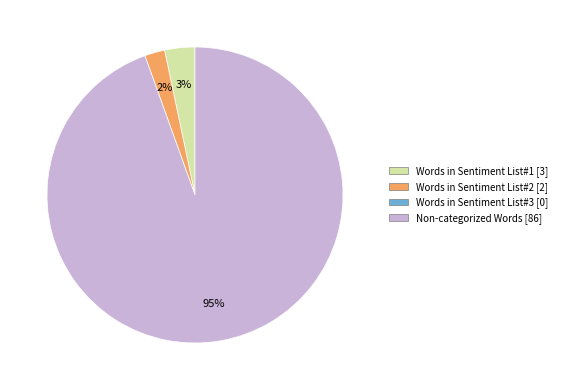

Is there any slice that represents more than half of the pie?

Yes